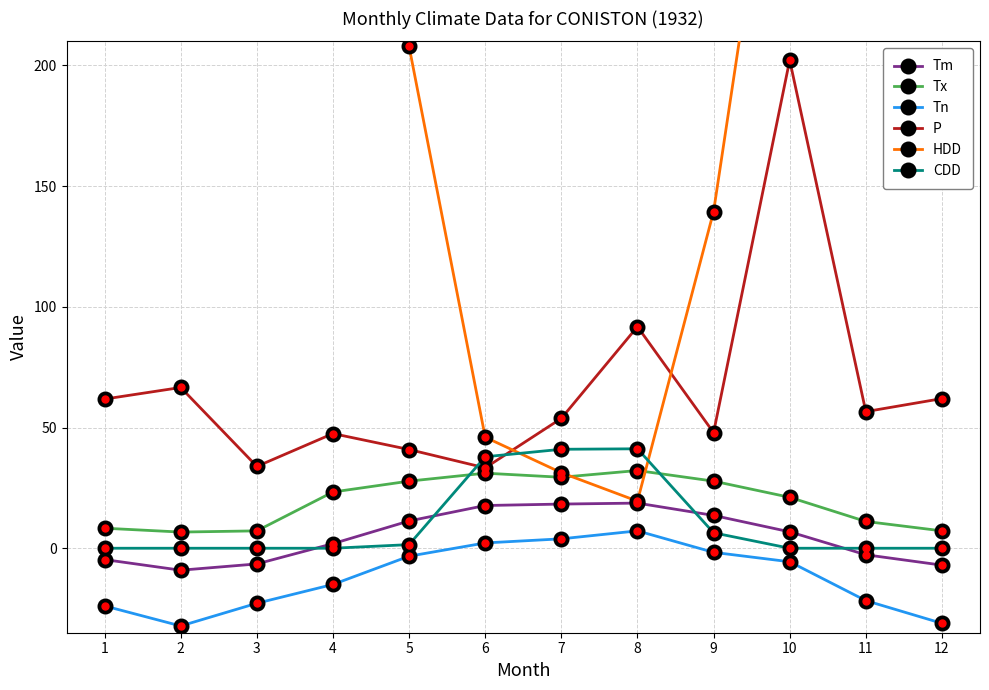

Is it true that Tm equals 11.3 at 5?

True